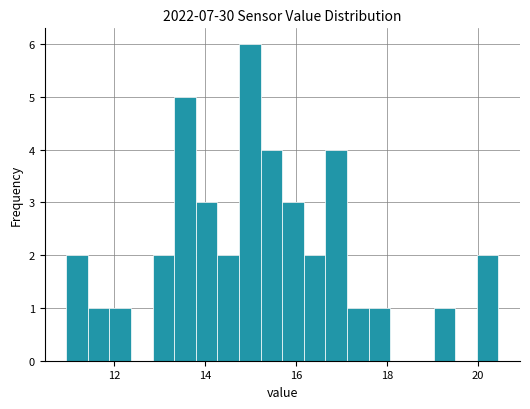

Read against the x-axis, roughly where is the centre of the tallest bar?

15.0